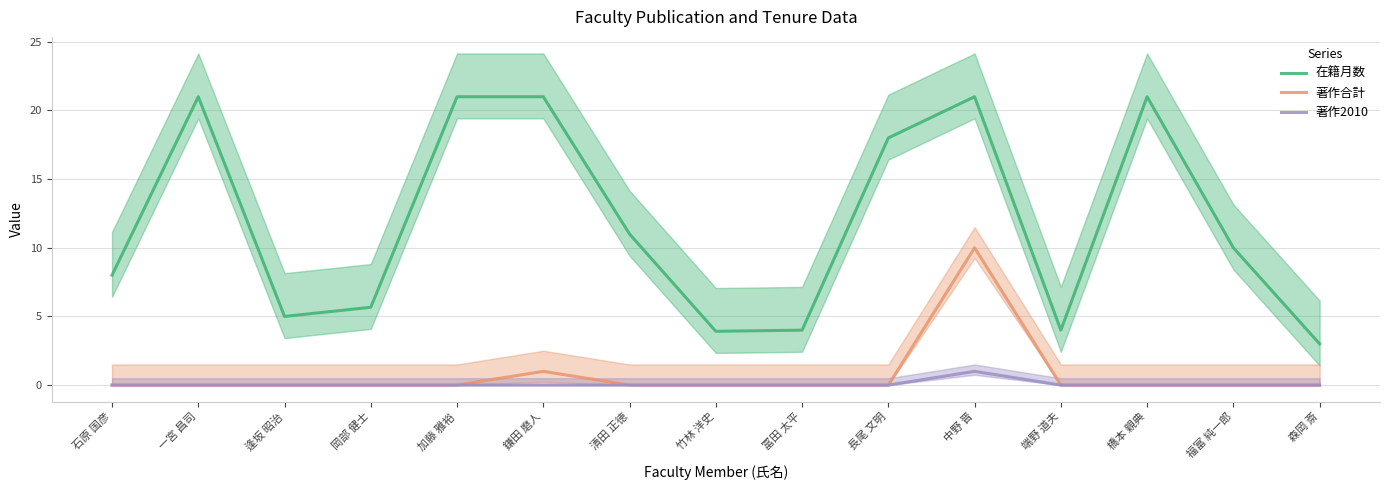

True or false: 在籍月数 and 著作2010 intersect in this chart.

False